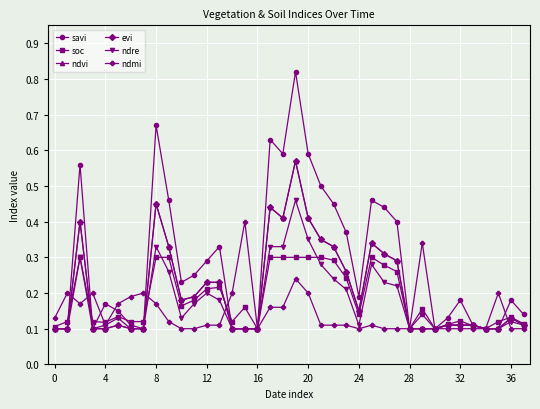

What is the highest value of the ndvi series?

0.6